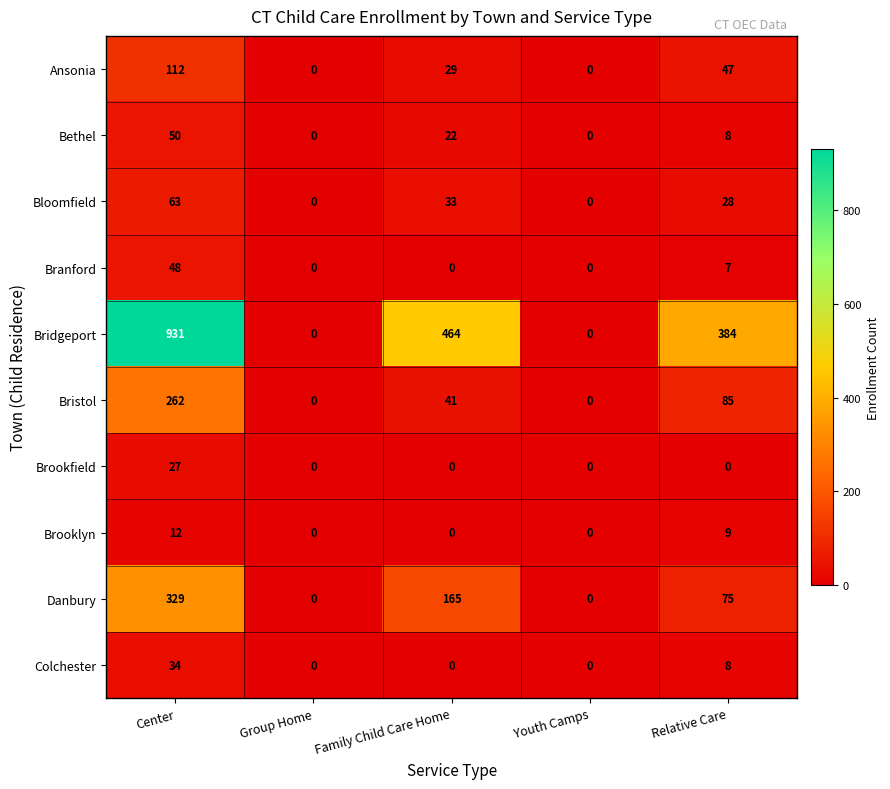

What is the maximum value for Brookfield?

27